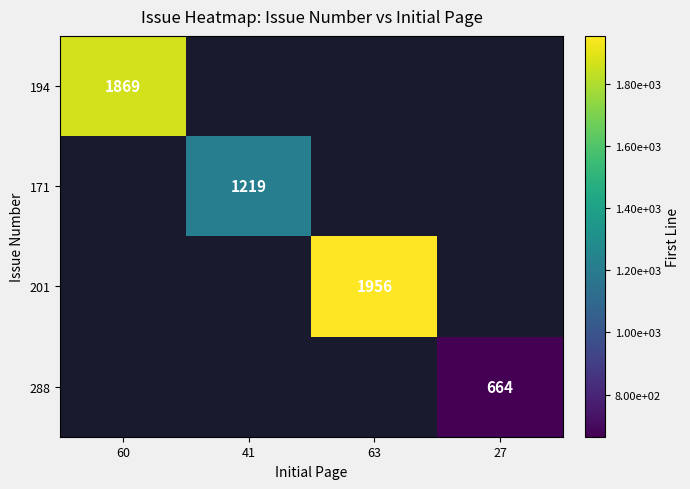

Is it true that 201 equals 1956 at 63?

True